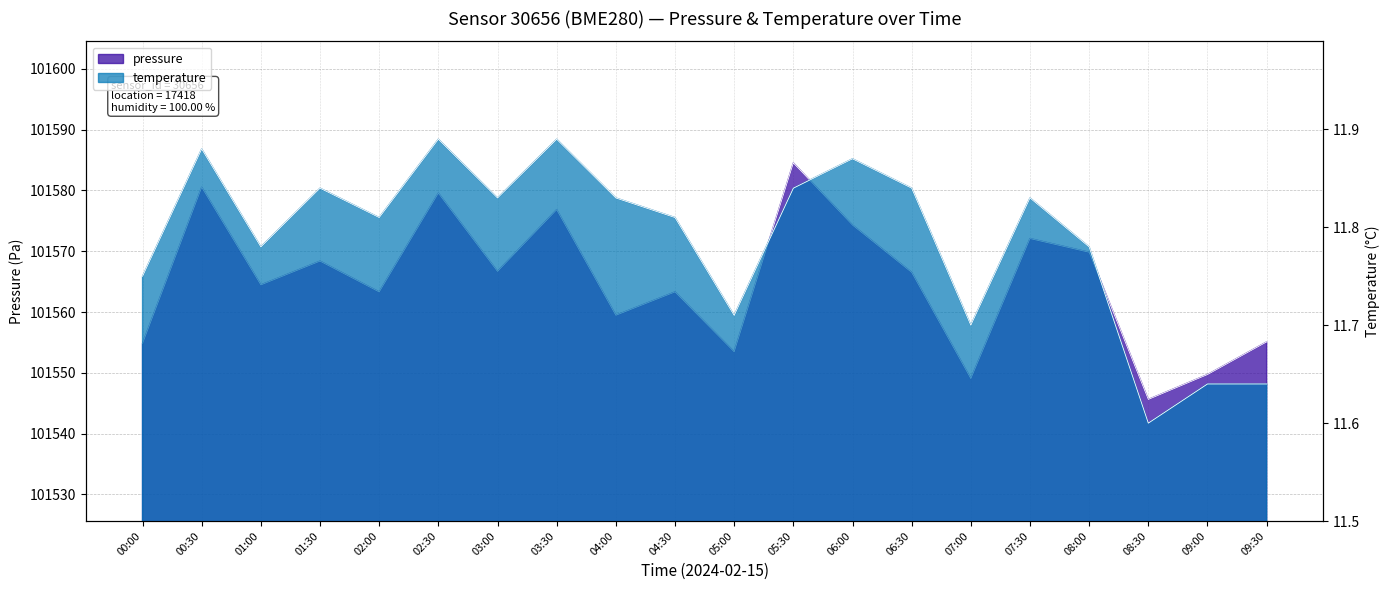

What is the difference between the maximum and second lowest values in the pressure series?

35.5